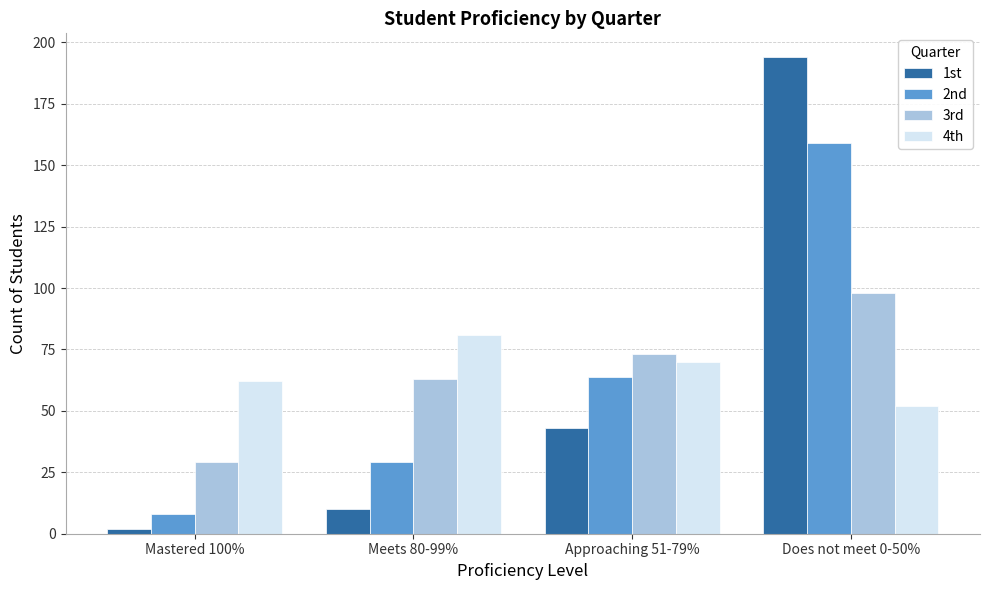

What is the label of the 2nd bar from the left?

Meets 80-99%